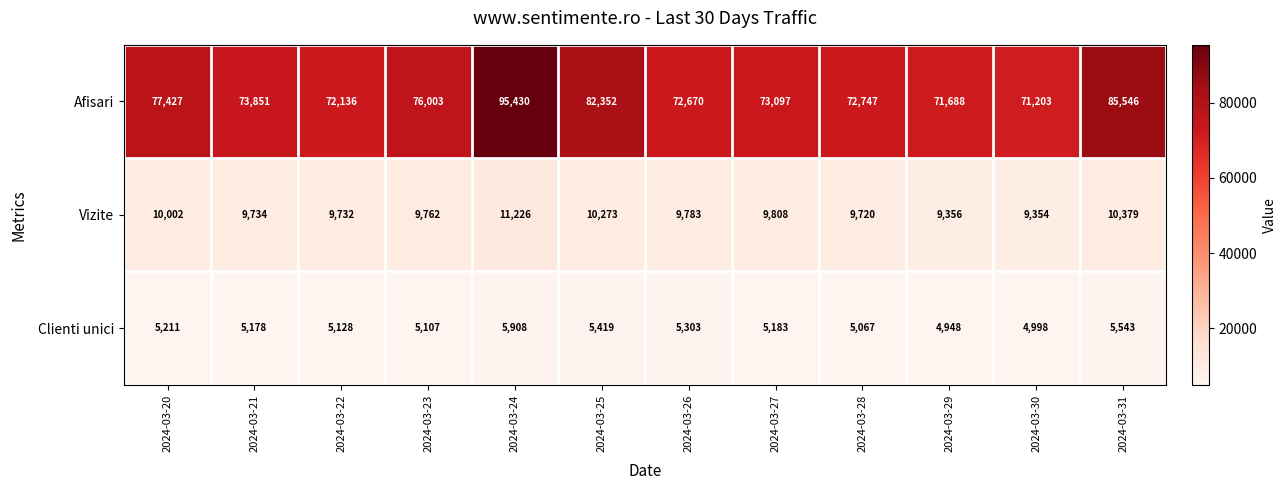

What is the sum of all Vizite values?

119129